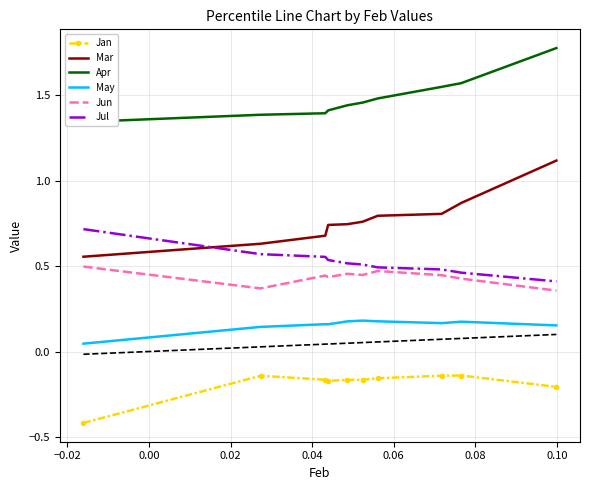

True or false: Jun and Mar intersect in this chart.

False